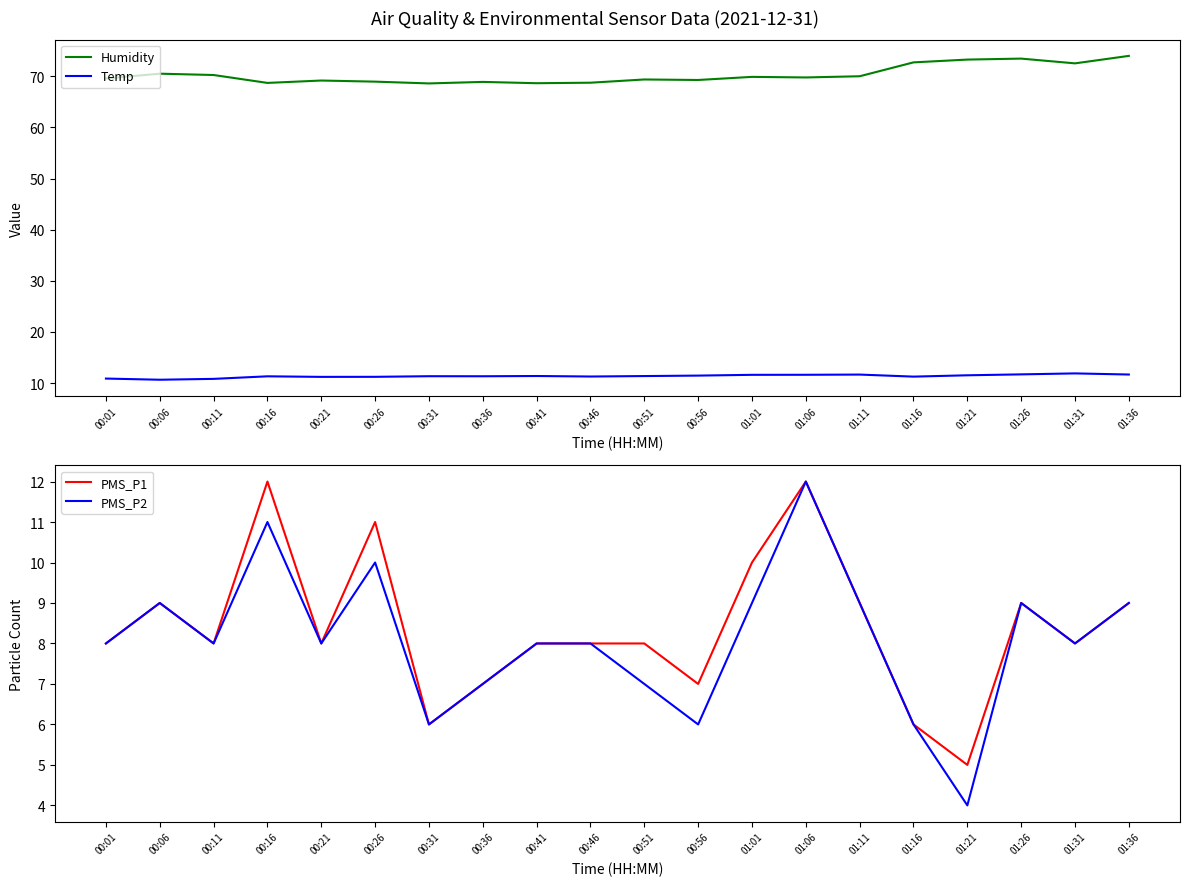

True or false: PMS_P1 and PMS_P2 cross at least once.

False